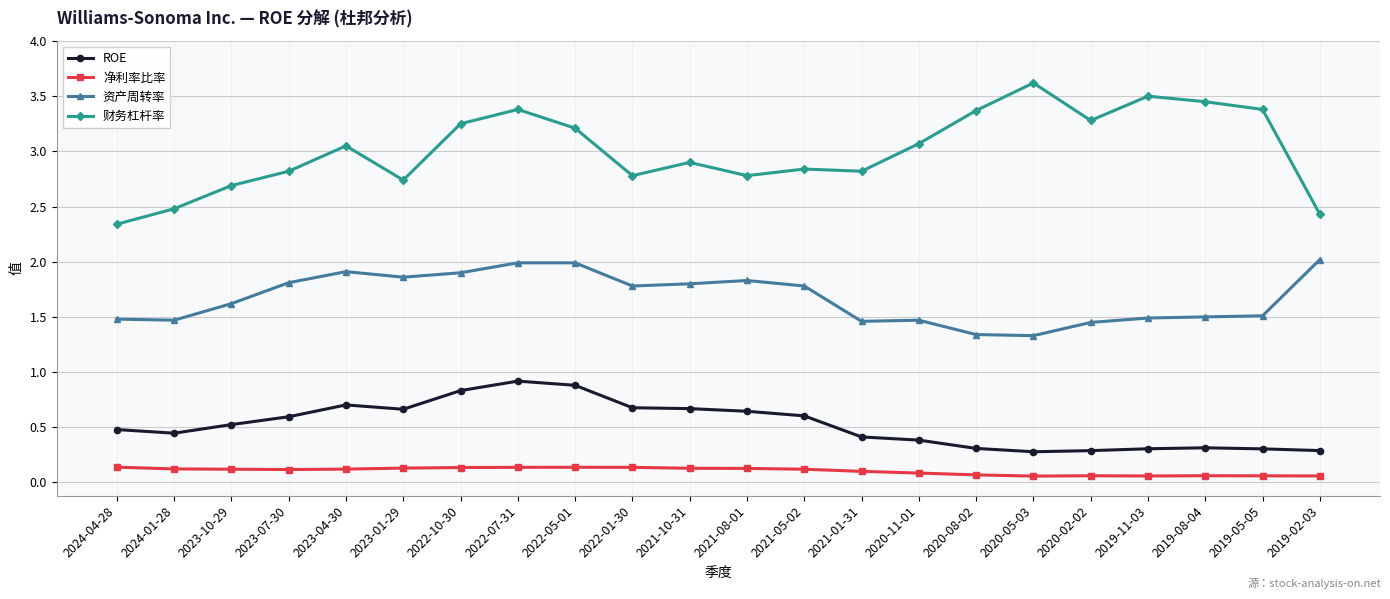

Is it true that 财务杠杆率 equals 1.5 at 2019-08-04?

False